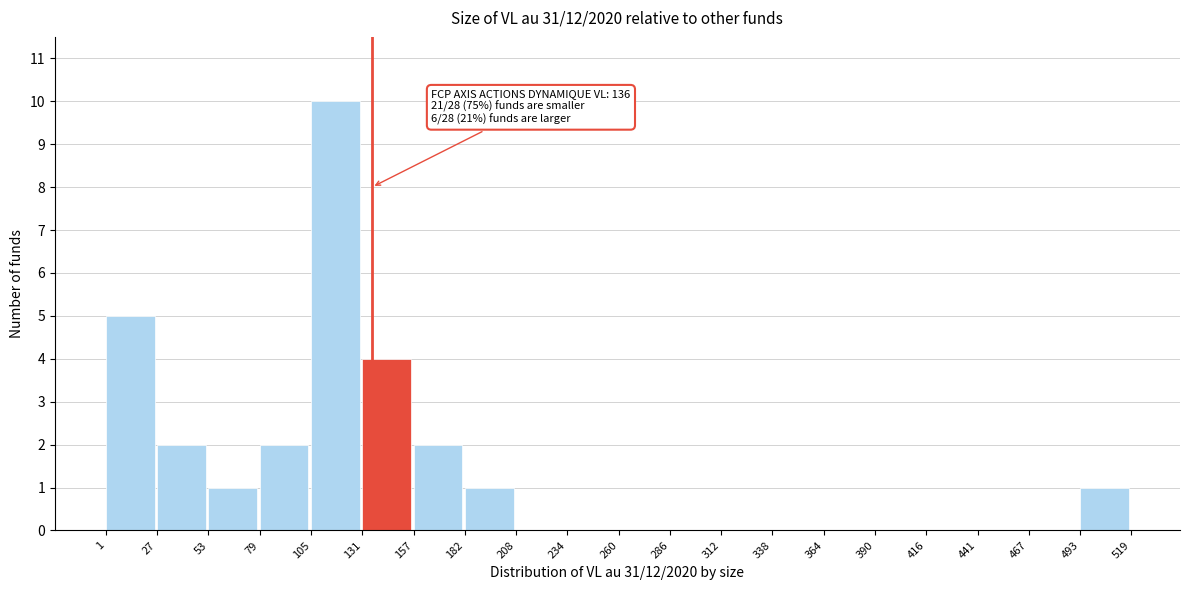

Which range on the x-axis has the tallest bar?

105 to 131